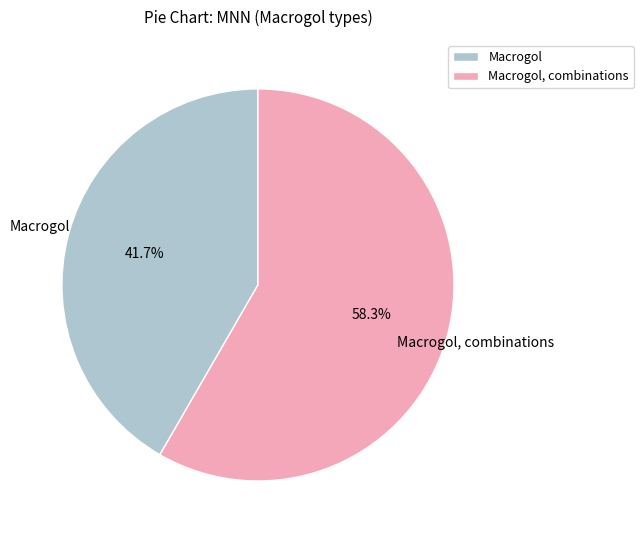

Is there a majority slice in this chart?

Yes